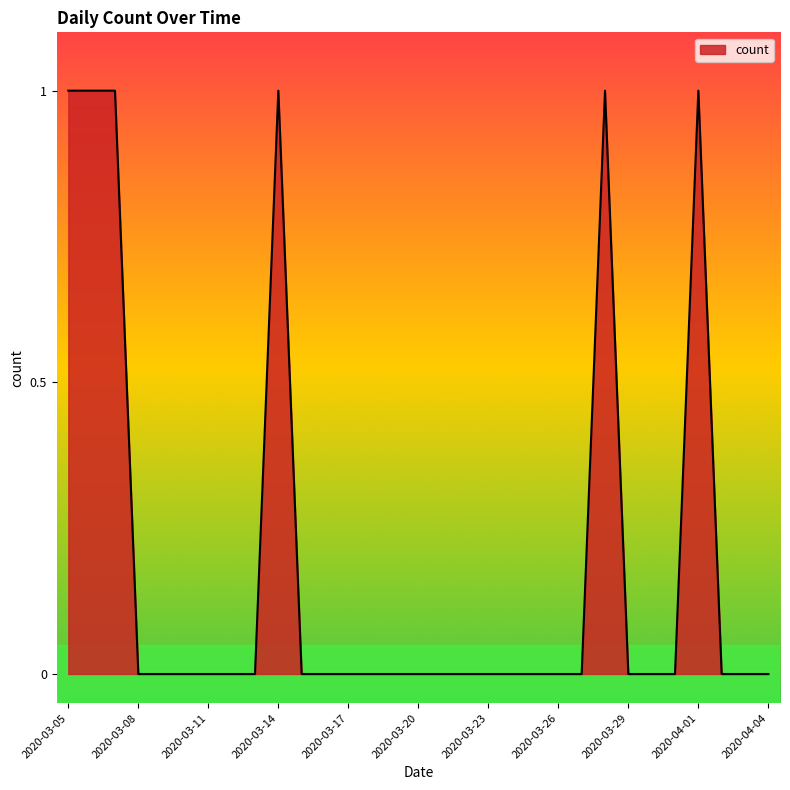

List the labels in order of value, smallest first.

2020-03-08, 2020-03-09, 2020-03-10, 2020-03-11, 2020-03-12, 2020-03-13, 2020-03-15, 2020-03-16, 2020-03-17, 2020-03-18, 2020-03-19, 2020-03-20, 2020-03-21, 2020-03-22, 2020-03-23, 2020-03-24, 2020-03-25, 2020-03-26, 2020-03-27, 2020-03-29, 2020-03-30, 2020-03-31, 2020-04-02, 2020-04-03, 2020-04-04, 2020-03-05, 2020-03-06, 2020-03-07, 2020-03-14, 2020-03-28, 2020-04-01